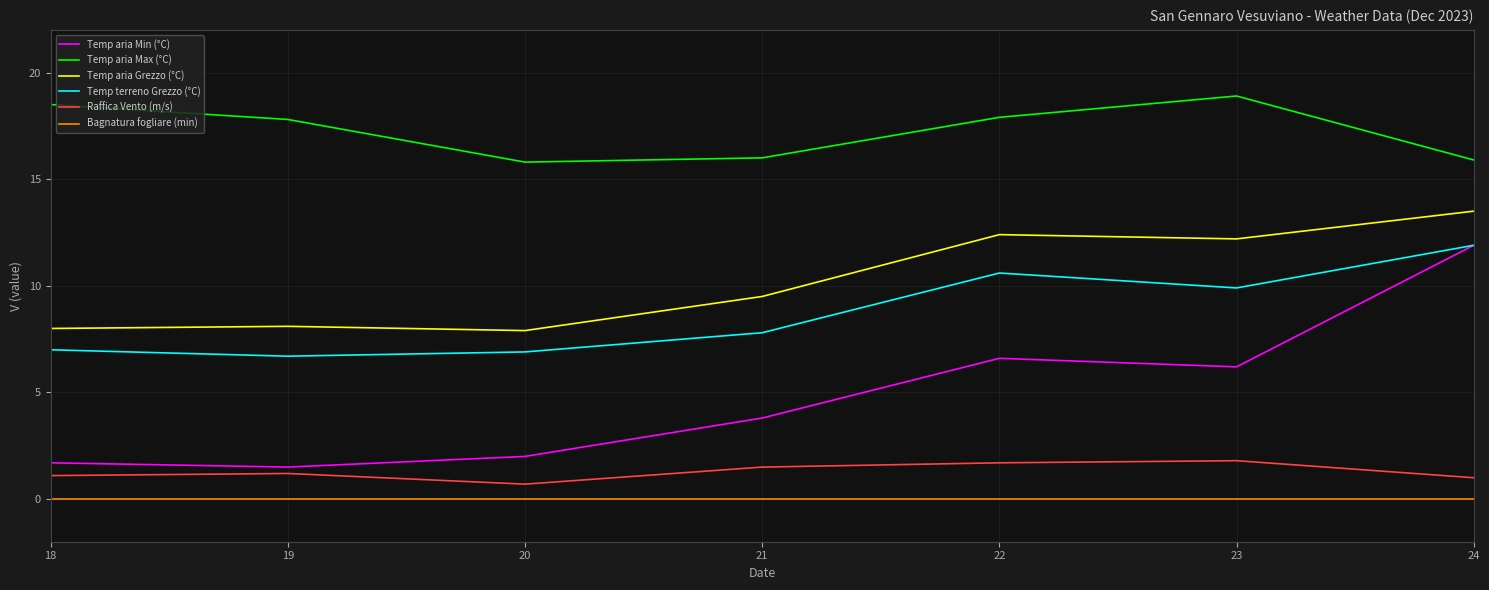

Which series has the largest range (max minus min)?

Temp aria Min (°C)